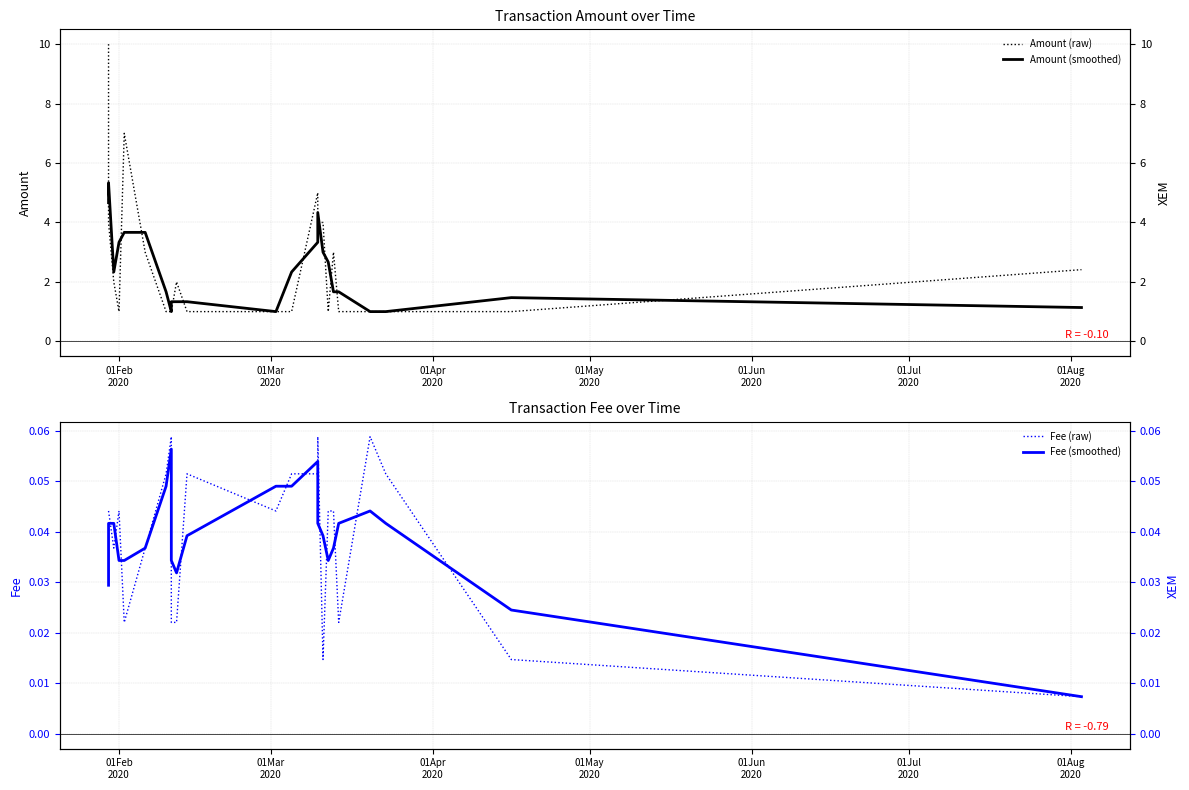

What is the sum of all Fee (smoothed) values?

0.9